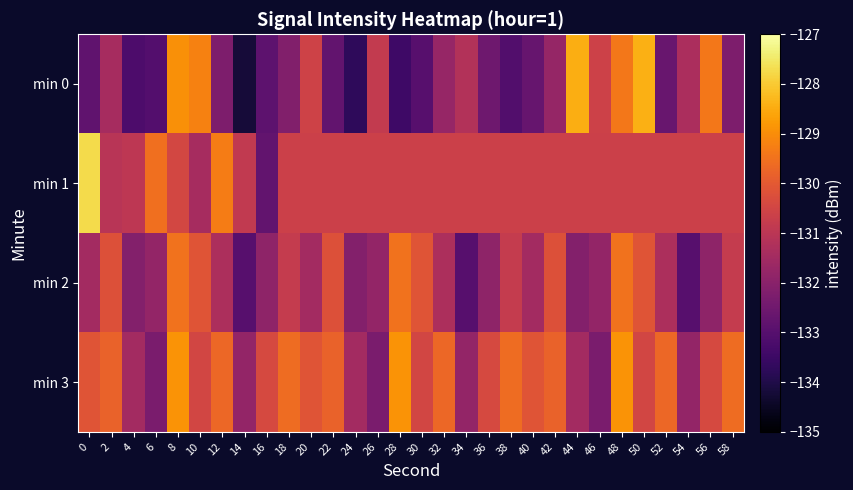

What is the difference between the highest and lowest values at 14?

3.4